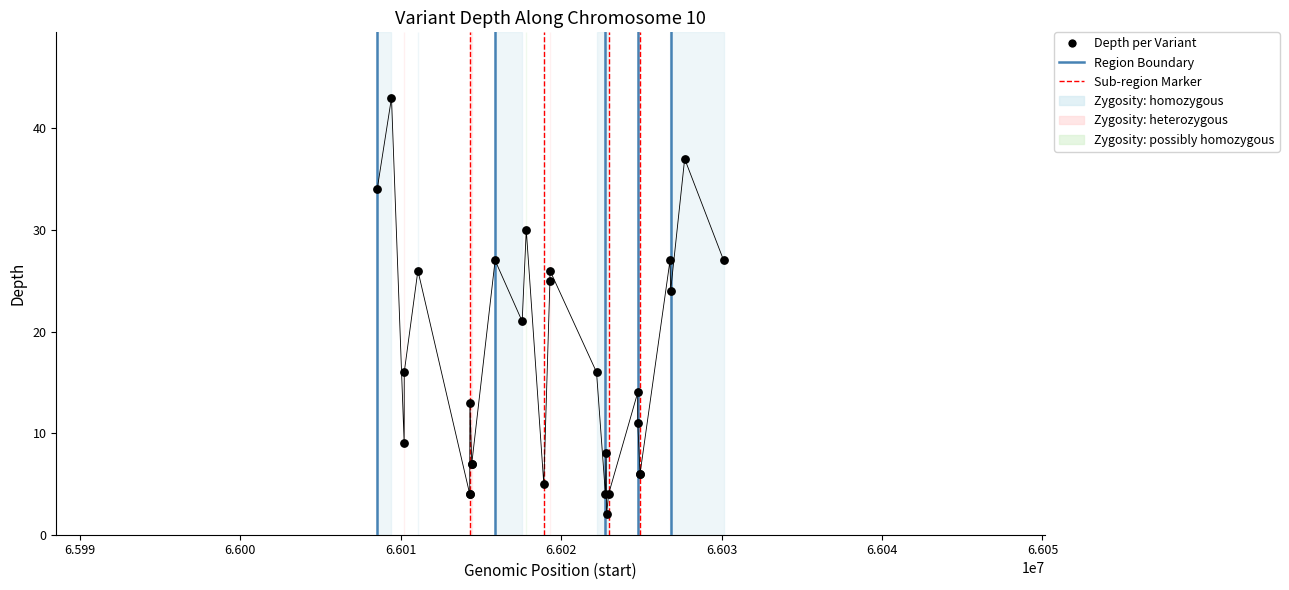

What Y value in the scatter plot is closest to 22?

21